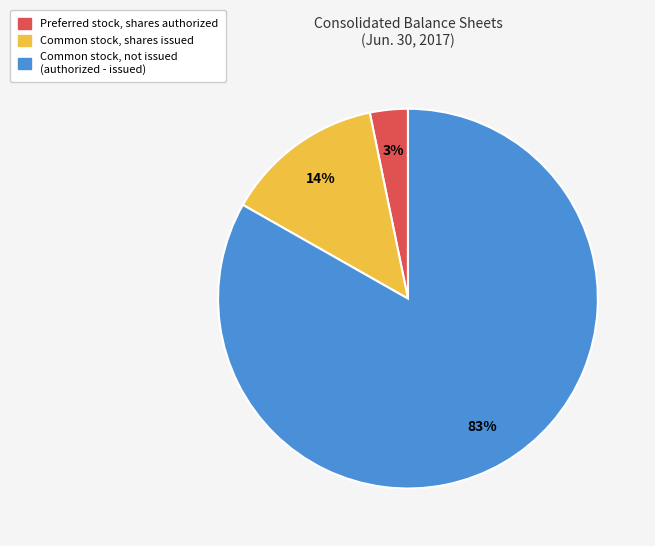

What percentage is the Common stock, shares issued slice, to the nearest percent?

14%